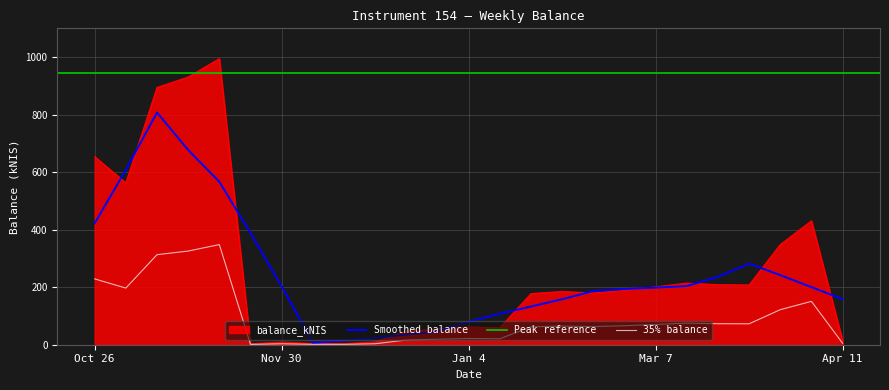

What is the difference between the second highest and second lowest values?

926.9